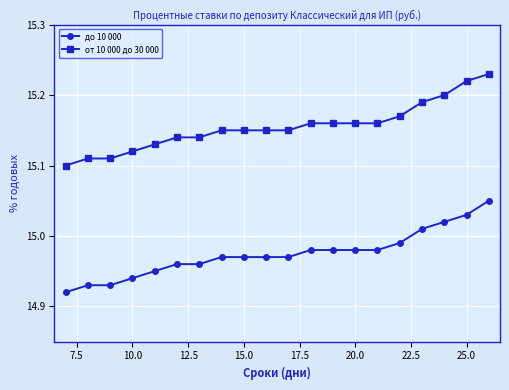

List the series in order of their peak value, lowest first.

до 10 000, от 10 000 до 30 000